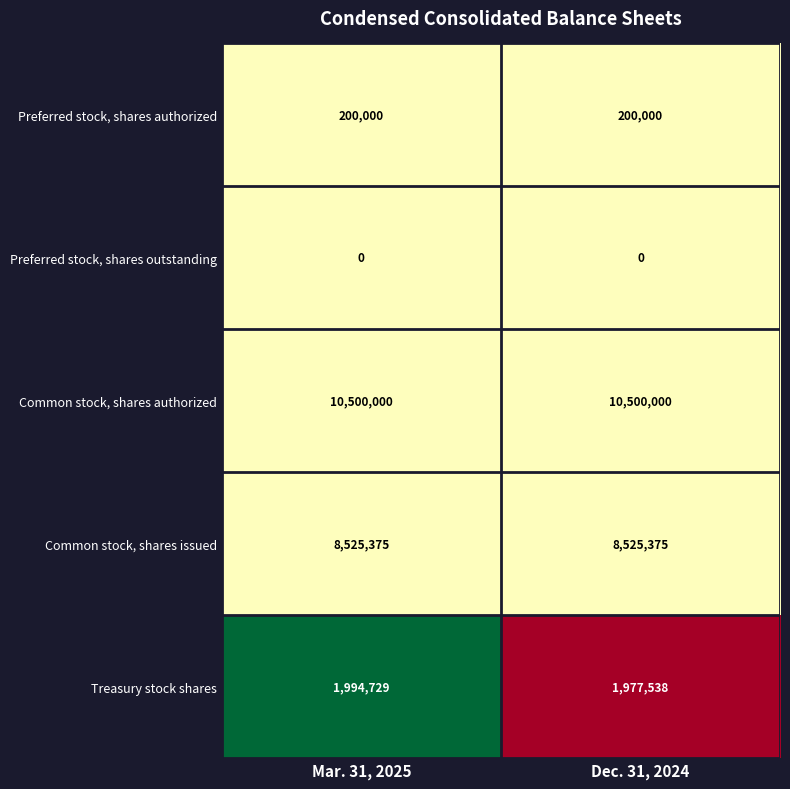

True or false: Preferred stock, shares authorized has a value of 121446 at Dec. 31, 2024.

False